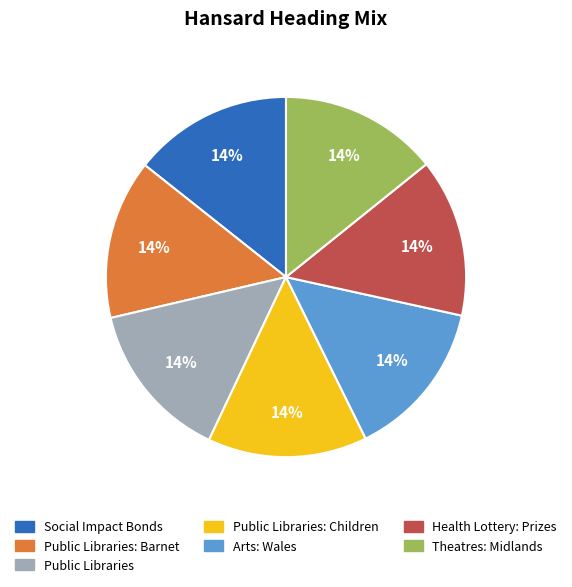

Does any single category account for the majority?

No